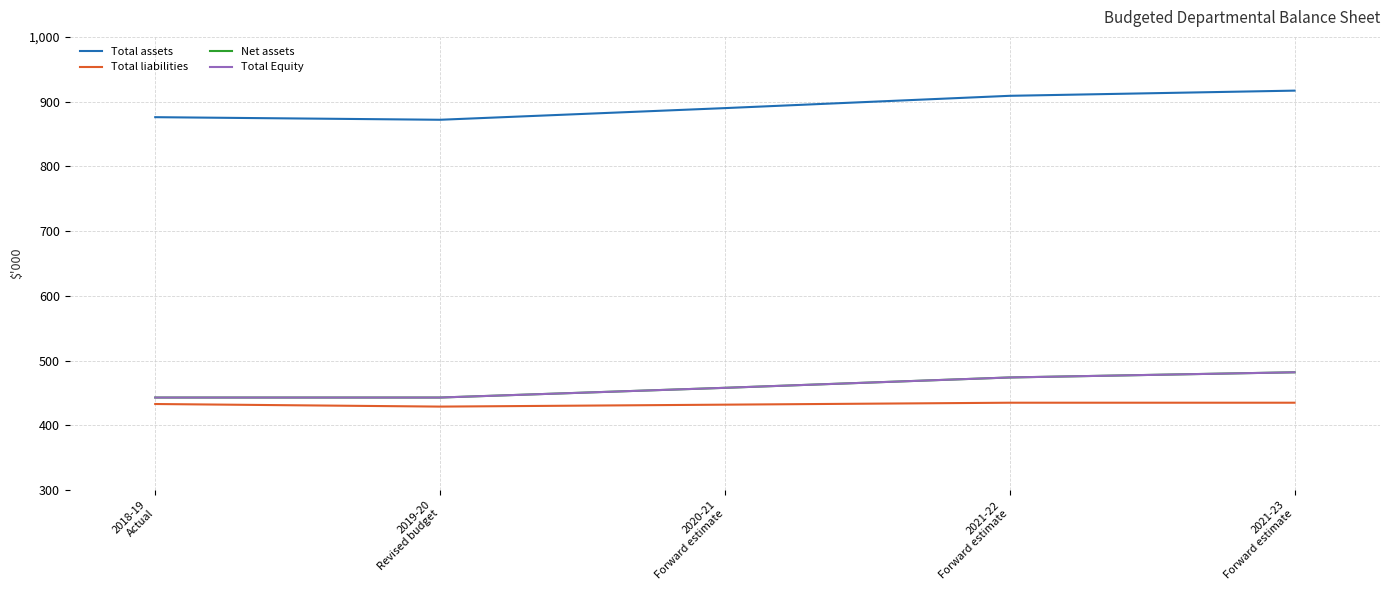

Does the chart have visible grid lines?

Yes